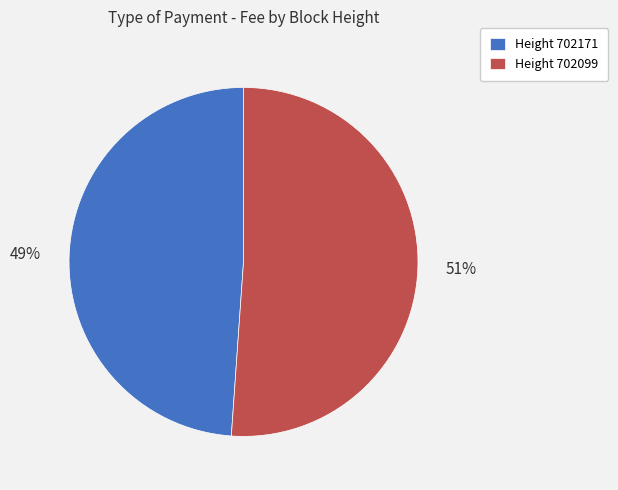

Which has a higher value, Height 702099 or Height 702171?

Height 702099